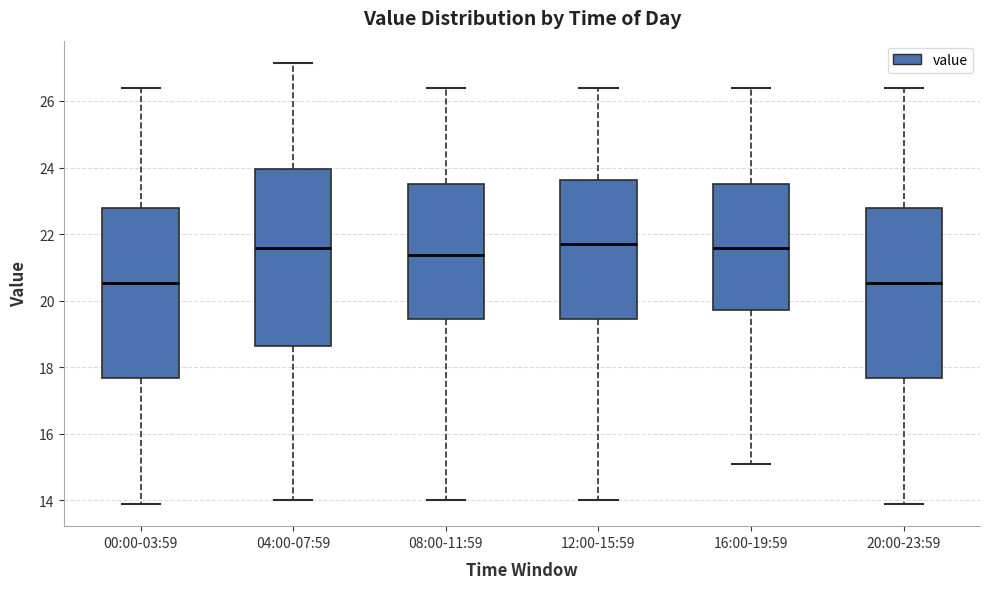

Reading left to right, transcribe this box plot: for each box, give where its median line is, the range the box spans, and where its two whiskers end, as read against the y-axis. The values are not printed on the chart, so give them approximately, as read against the axis.

00:00-03:59: median 20.6, box 17.6 to 22.8, whiskers 13.8 to 26.4
04:00-07:59: median 21.6, box 18.6 to 24.0, whiskers 14.0 to 27.2
08:00-11:59: median 21.4, box 19.4 to 23.6, whiskers 14.0 to 26.4
12:00-15:59: median 21.8, box 19.4 to 23.6, whiskers 14.0 to 26.4
16:00-19:59: median 21.6, box 19.8 to 23.6, whiskers 15.2 to 26.4
20:00-23:59: median 20.6, box 17.6 to 22.8, whiskers 13.8 to 26.4